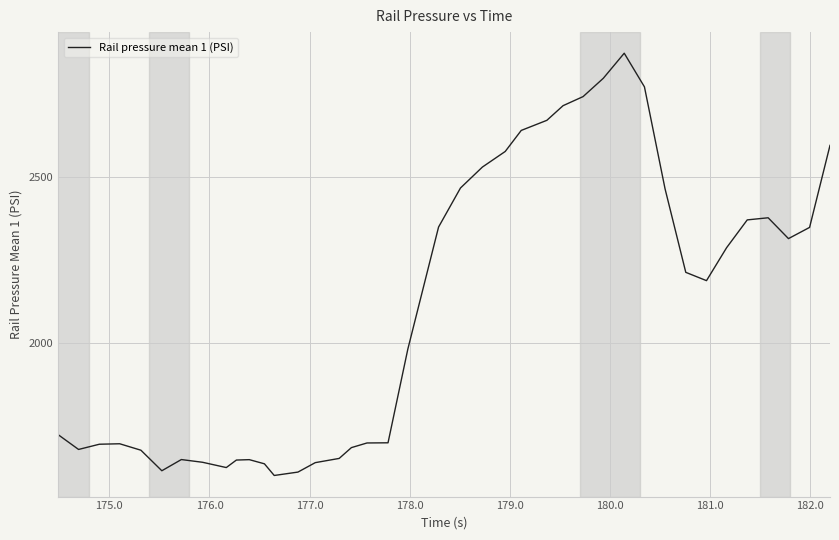

How many categories are shown in the chart?

40